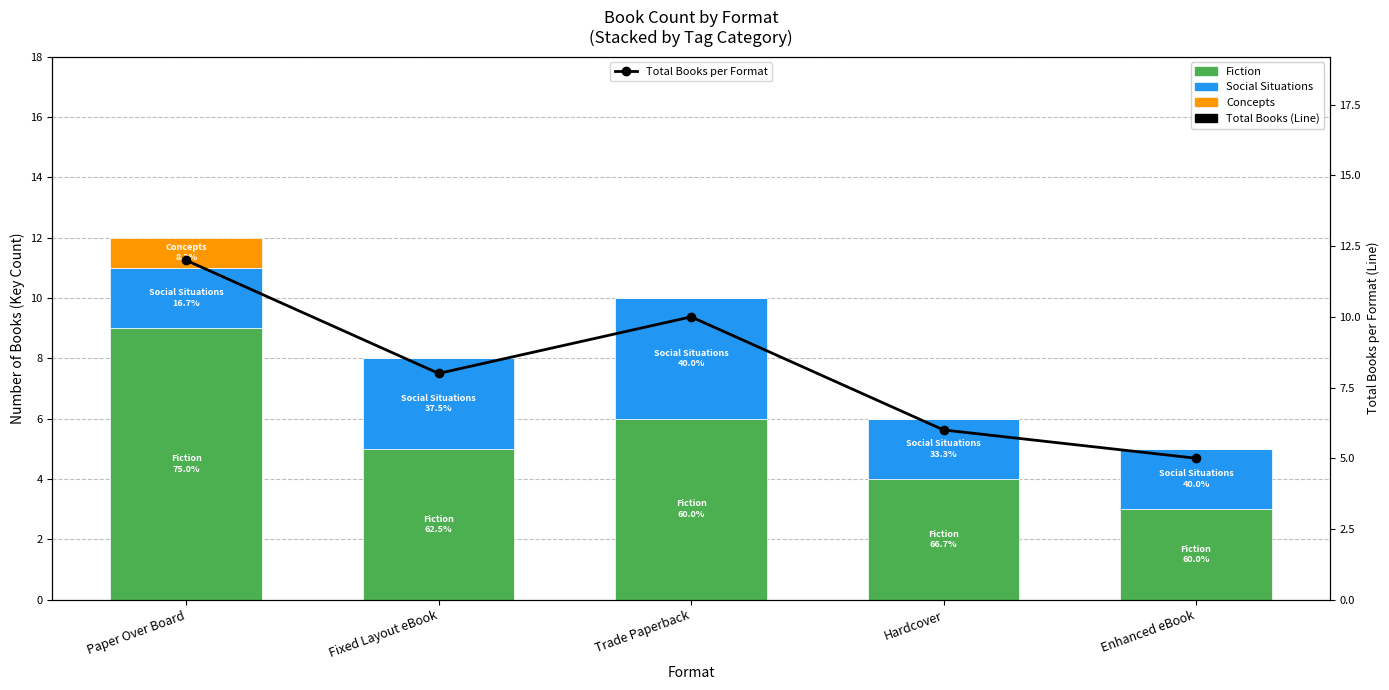

How many distinct data groups are displayed?

4